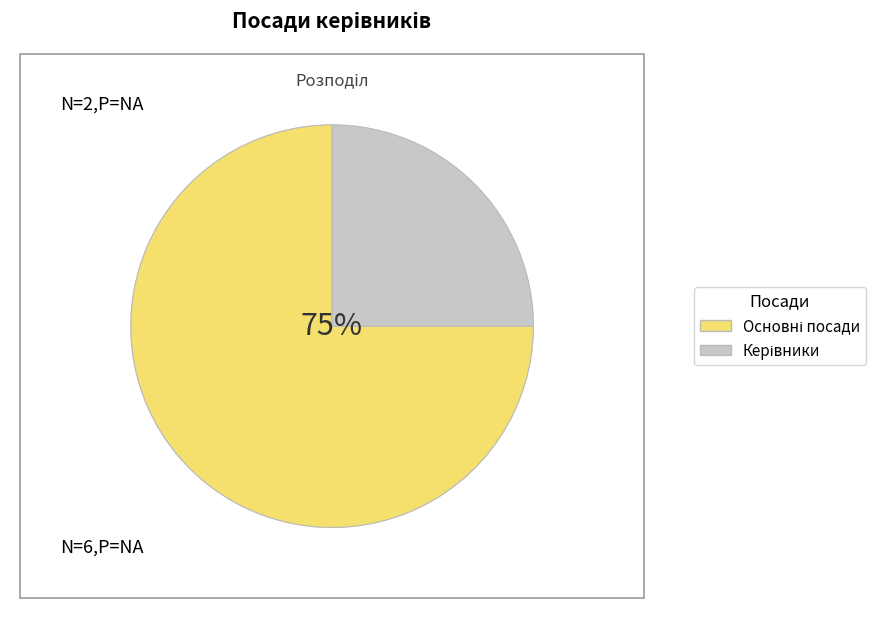

To the nearest percent, what is the difference between the largest and smallest slice percentages?

50%